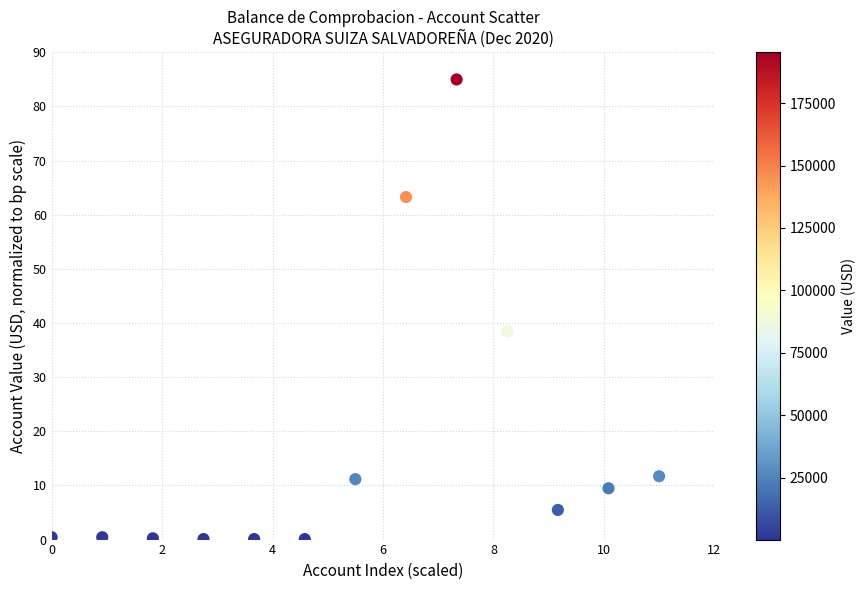

What Y value in the scatter plot is closest to 42?

38.5